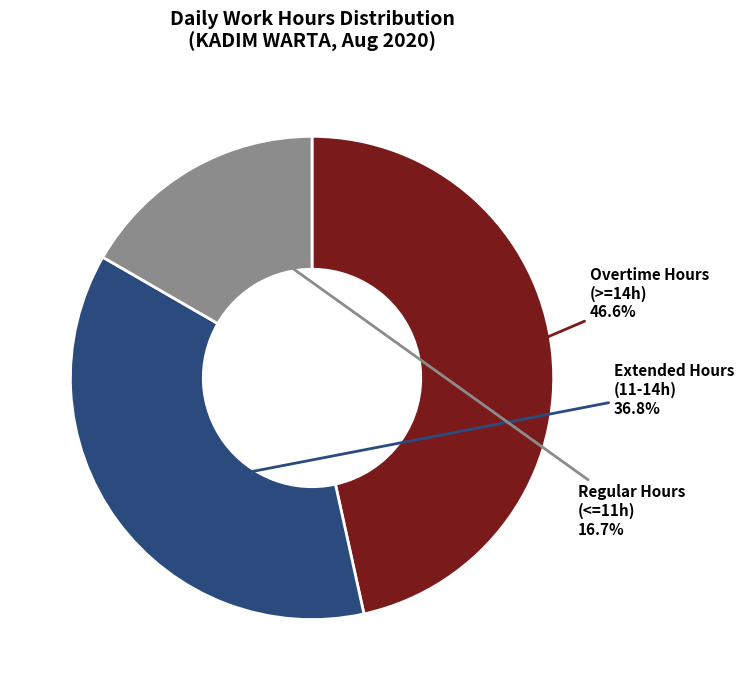

Is there a majority slice in this chart?

No